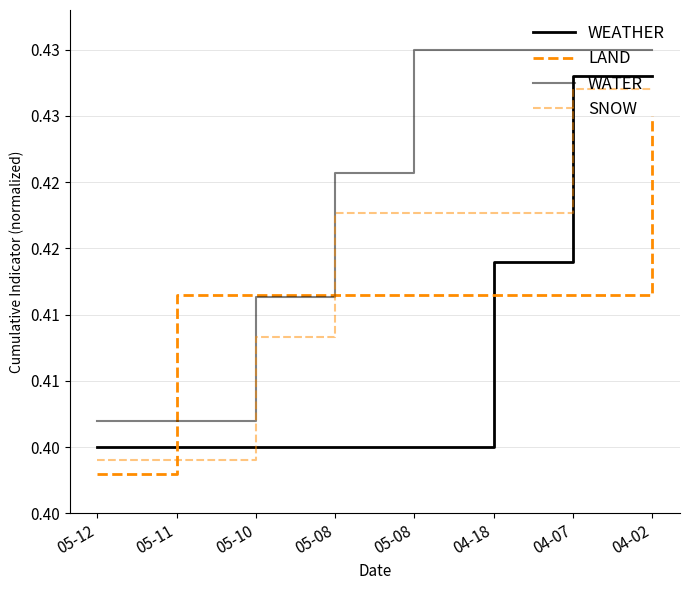

Count the SNOW values in the range 0 to 1.

8